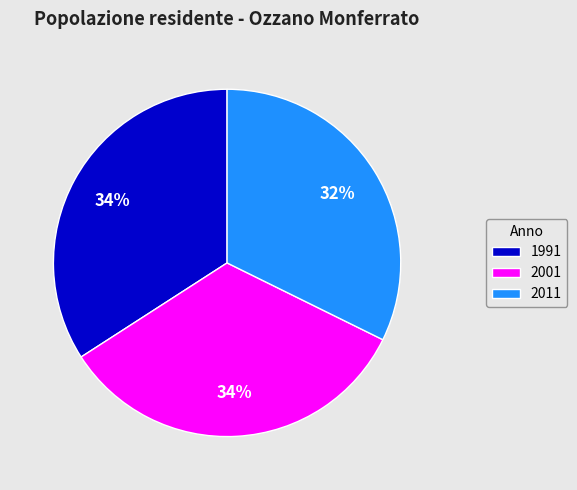

To the nearest percent, what is the average slice percentage?

33%